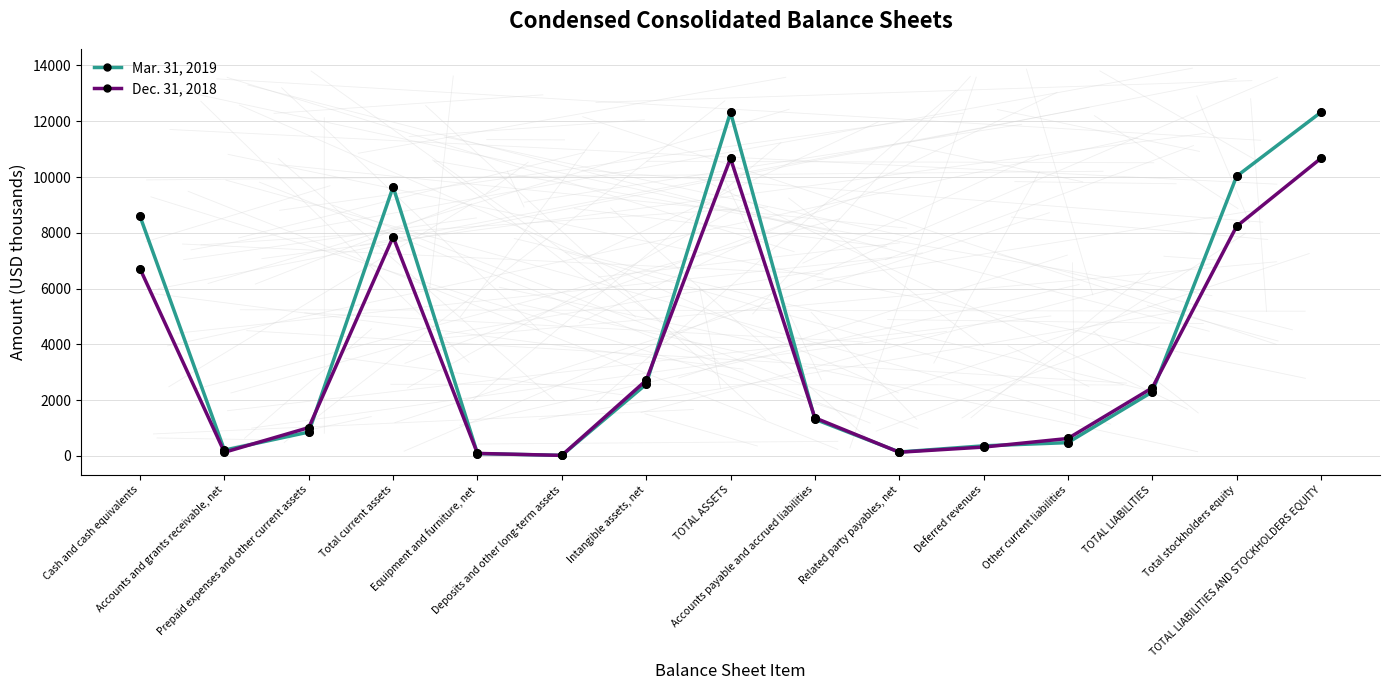

At how many categories does at least one series exceed 9092?

4